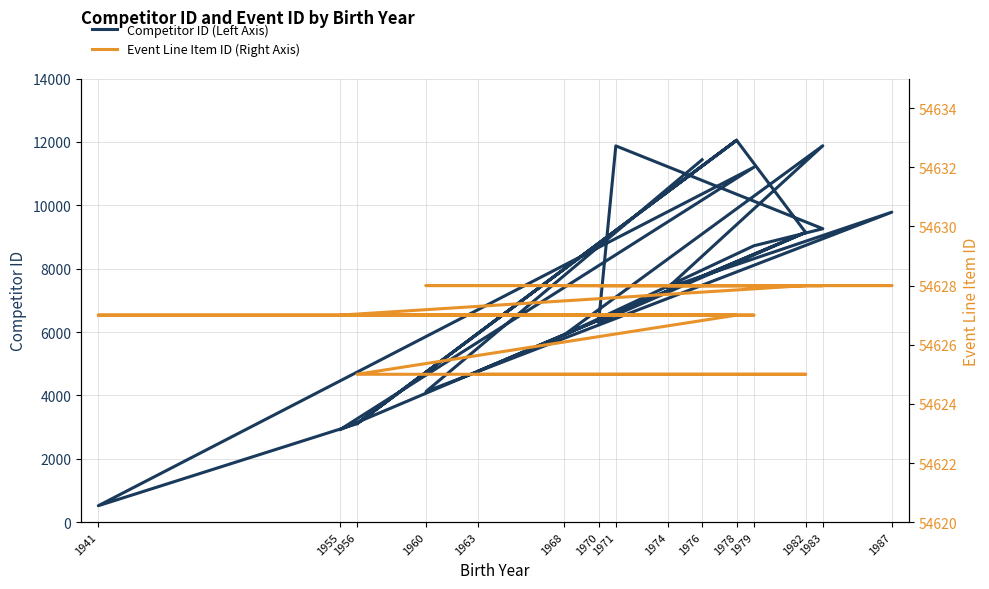

What is the difference between the second highest and second lowest values in the Event Line Item ID (Right Axis) series?

3